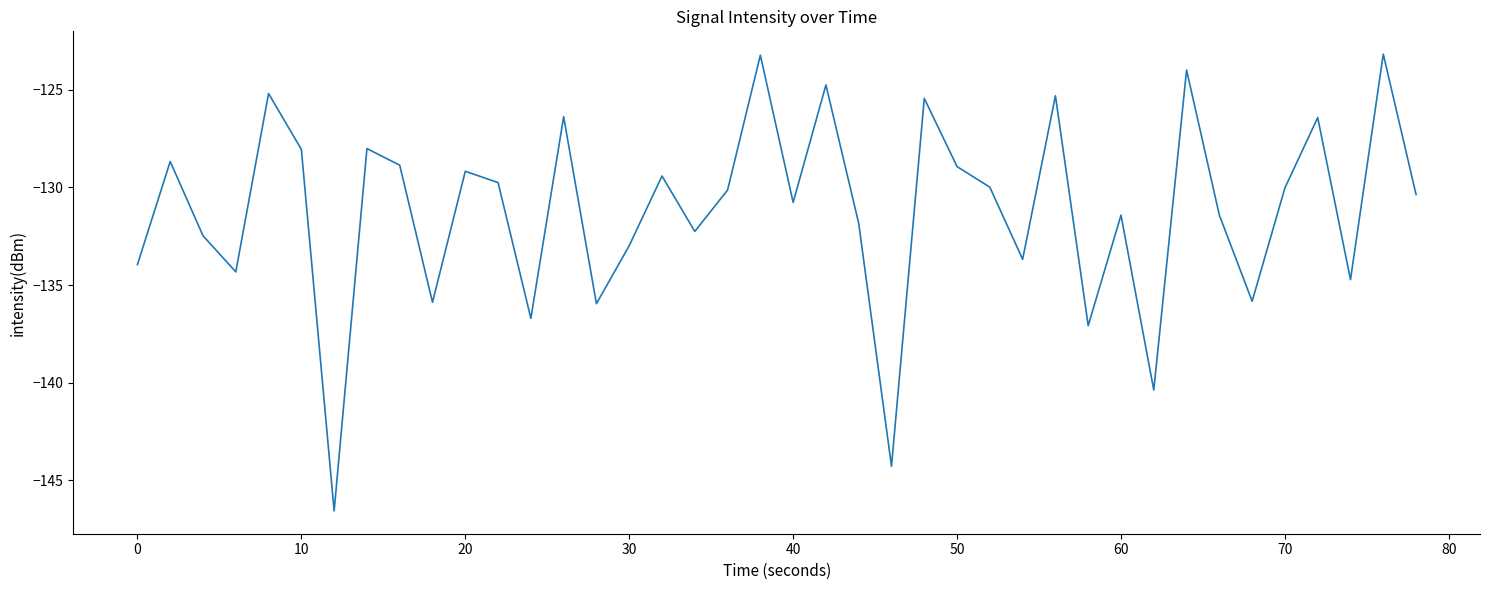

What is the greatest value displayed?

-123.2